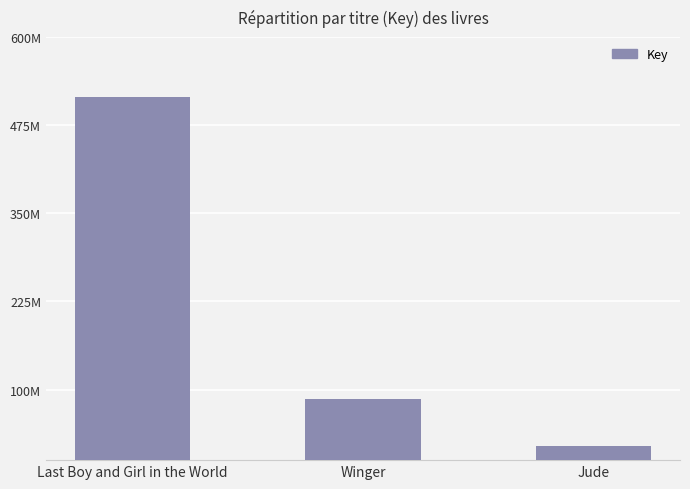

True or false: the data shows 36904217 at Jude.

False